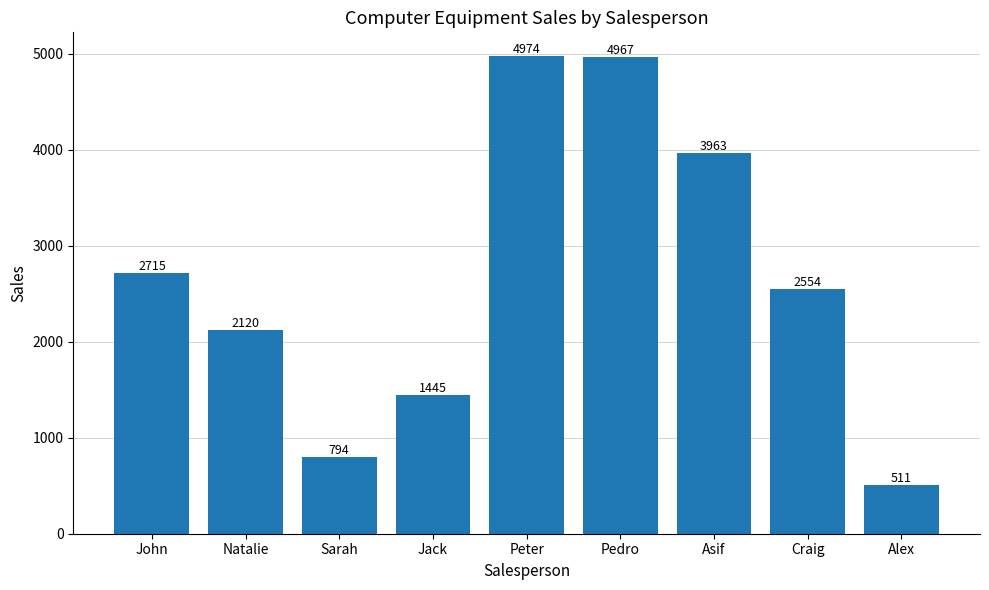

What is the average value?

2671